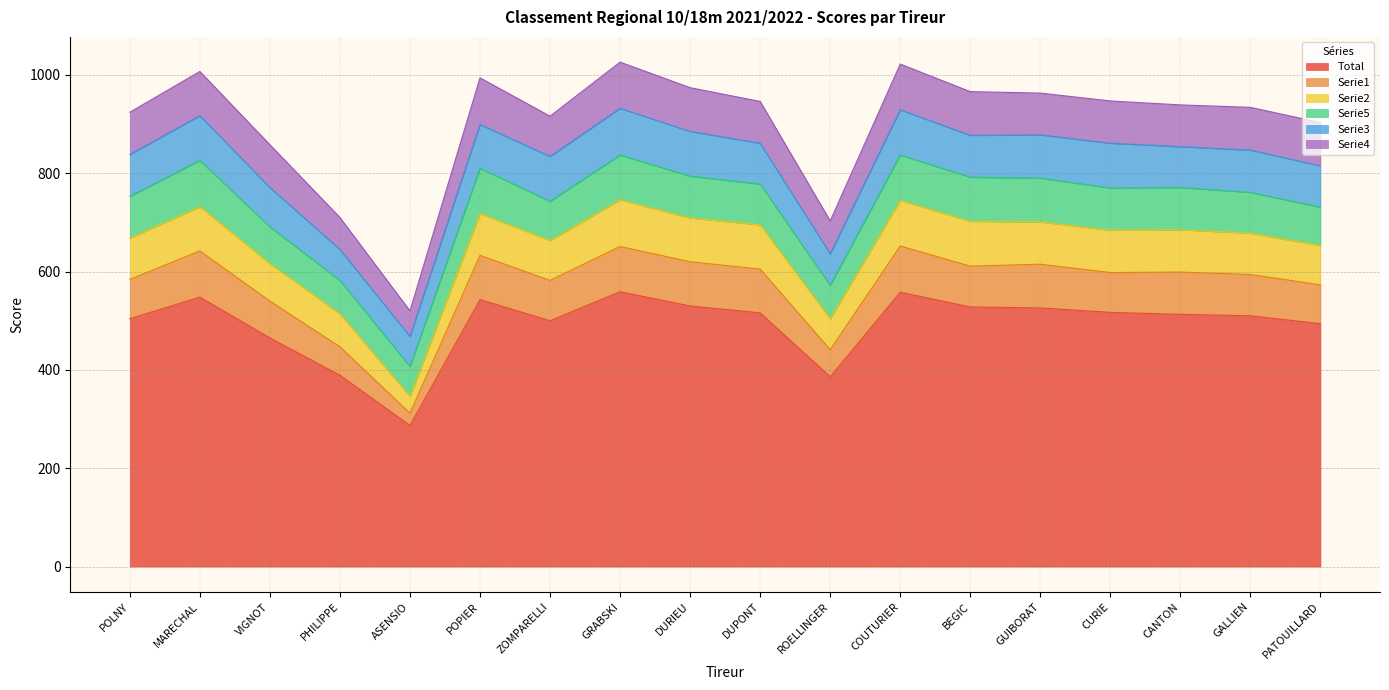

Is it true that Serie2 equals 193 at COUTURIER?

False